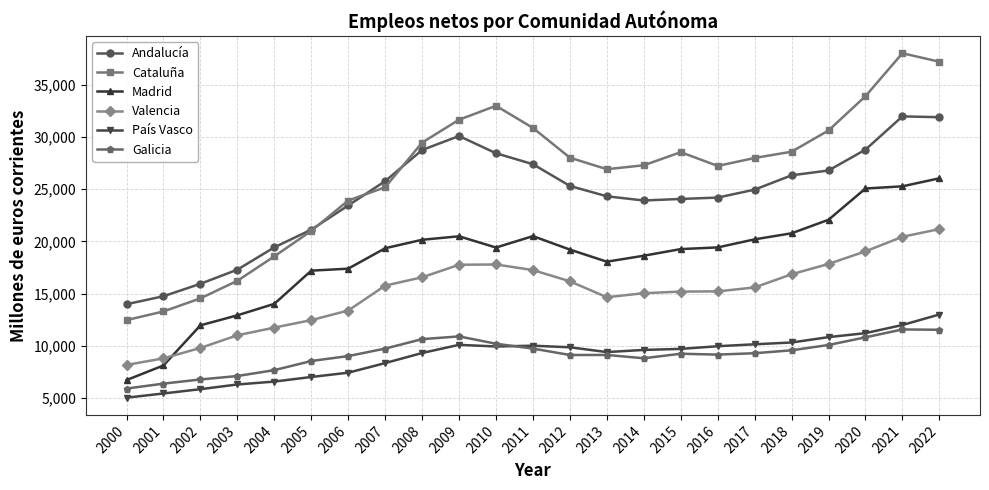

Is this an area chart (filled region under the line)?

No